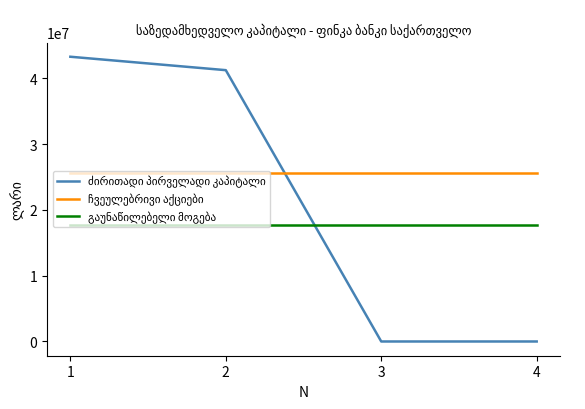

What is the total value across all series at 1?

86555360.7